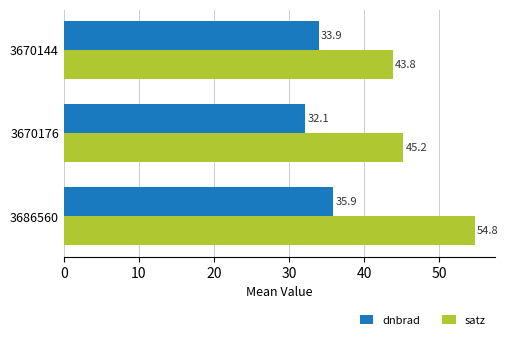

At which label is satz closest to 49?

3670176